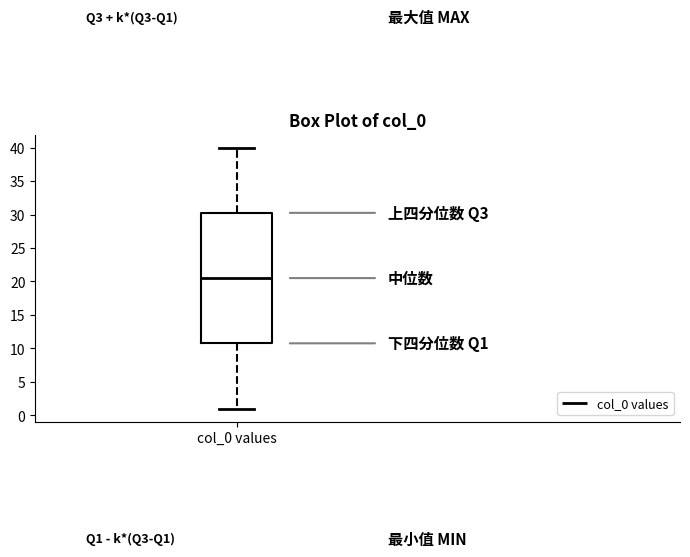

Read this box plot against the y-axis: the position of the median line, the range covered by the box, and the ends of both whiskers. The values are not printed on the chart, so give them approximately, as read against the axis.

median 20.5, box 11.0 to 30.5, whiskers 1.0 to 40.0